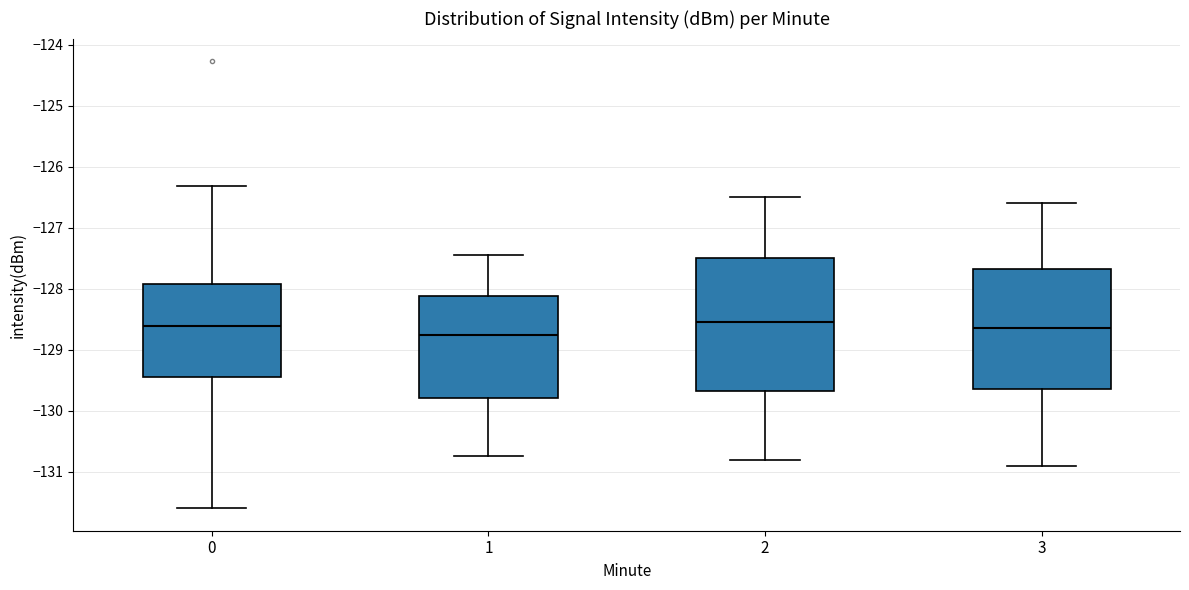

Reading left to right, read every box against the y-axis: the position of its median line, the range the box covers, and the ends of its whiskers. The values are not printed on the chart, so give them approximately, as read against the axis.

0: median -128.6, box -129.4 to -127.9, whiskers -131.6 to -126.3
1: median -128.7, box -129.8 to -128.1, whiskers -130.7 to -127.4
2: median -128.5, box -129.7 to -127.5, whiskers -130.8 to -126.5
3: median -128.6, box -129.6 to -127.7, whiskers -130.9 to -126.6